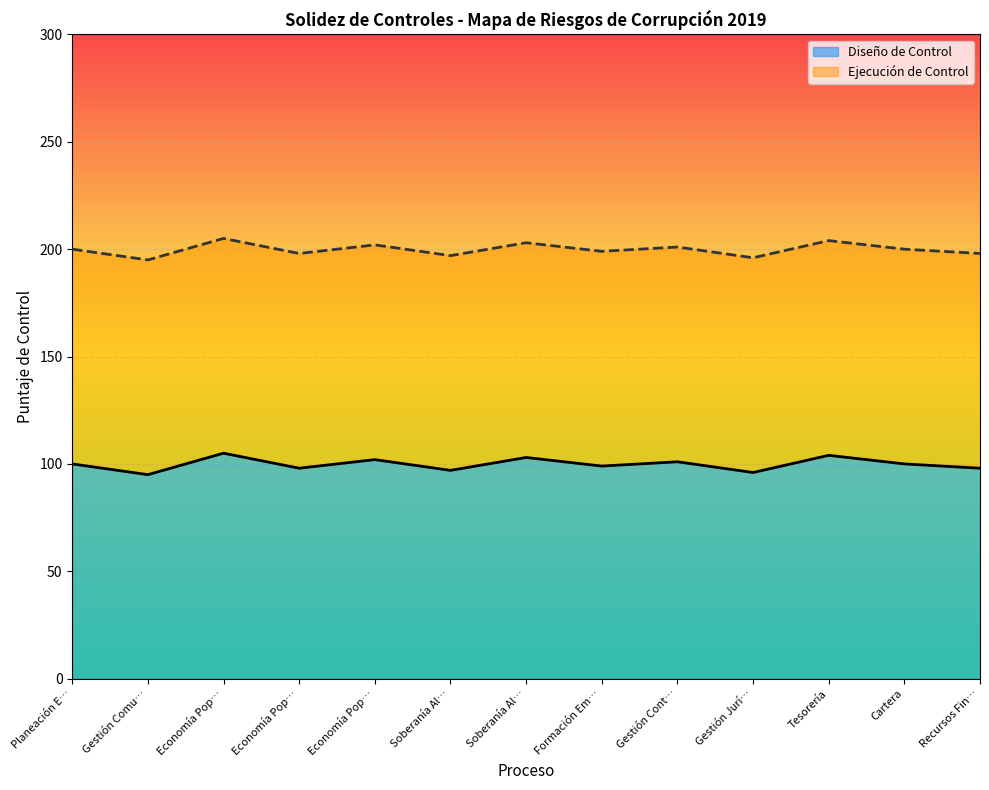

Between Formación Empleabilidad and Soberanía Alimentaria 1, which is larger?

Formación Empleabilidad